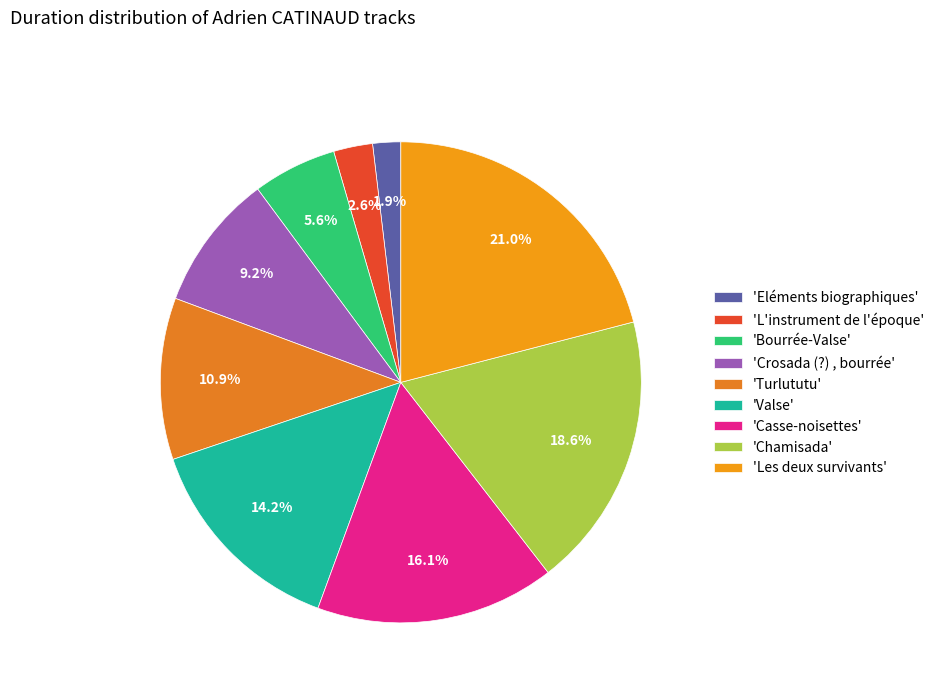

Is there a majority slice in this chart?

No